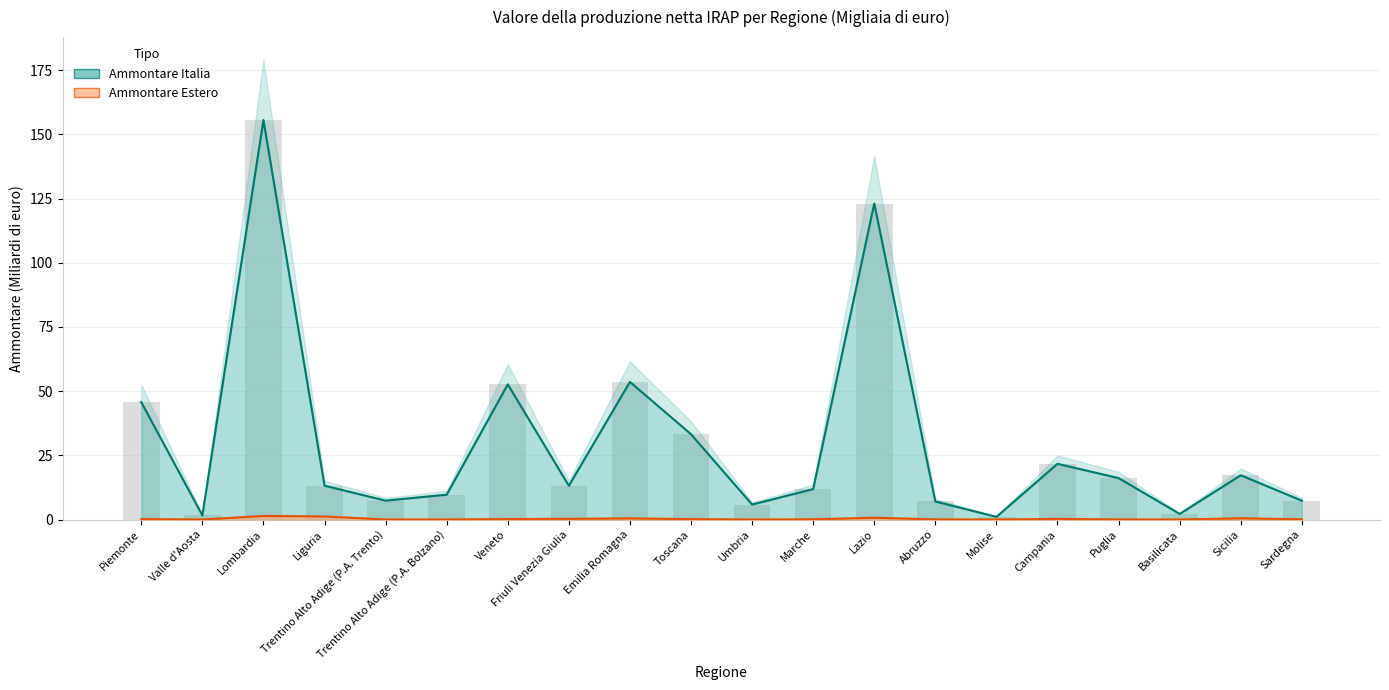

What position from the left is Abruzzo?

14